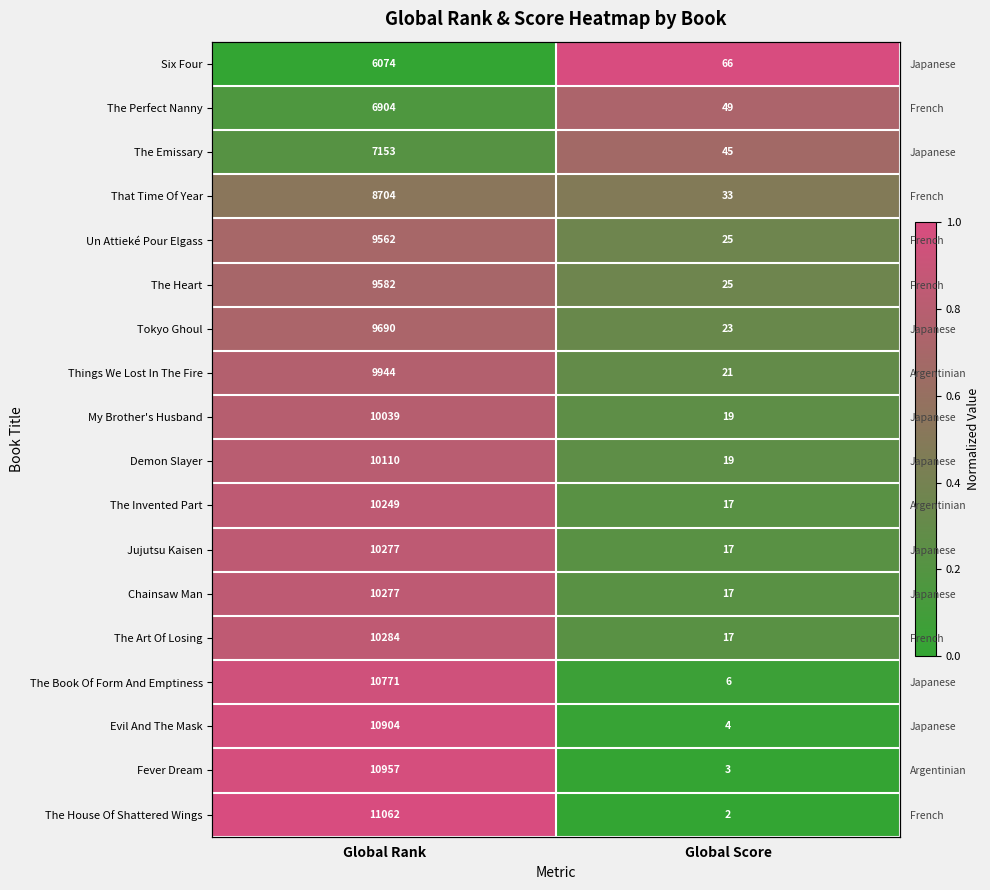

The Things We Lost In The Fire series shows 0.4 at Global Score. True or false?

False